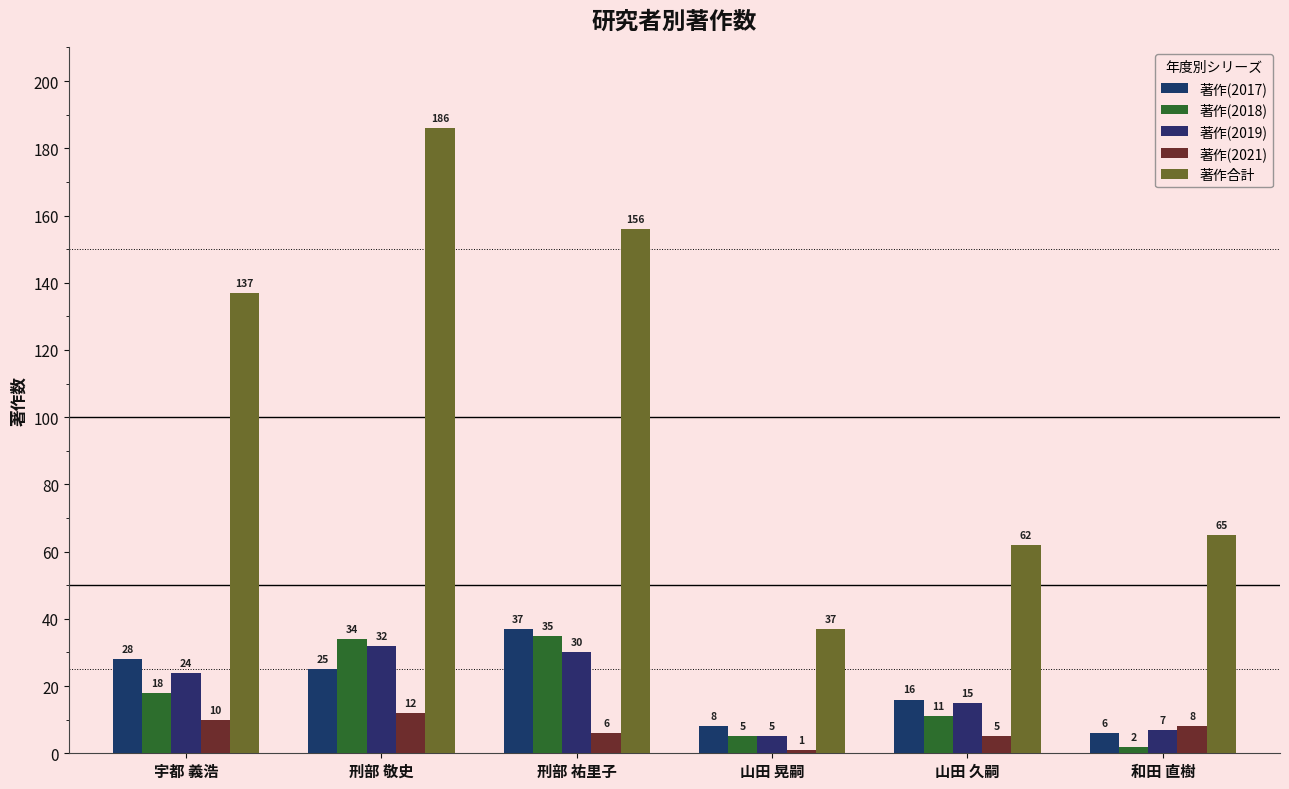

Reading left to right, transcribe all the data shown in this chart.

著作(2017): 宇都 義浩=28	刑部 敬史=25	刑部 祐里子=37	山田 晃嗣=8	山田 久嗣=16	和田 直樹=6
著作(2018): 宇都 義浩=18	刑部 敬史=34	刑部 祐里子=35	山田 晃嗣=5	山田 久嗣=11	和田 直樹=2
著作(2019): 宇都 義浩=24	刑部 敬史=32	刑部 祐里子=30	山田 晃嗣=5	山田 久嗣=15	和田 直樹=7
著作(2021): 宇都 義浩=10	刑部 敬史=12	刑部 祐里子=6	山田 晃嗣=1	山田 久嗣=5	和田 直樹=8
著作合計: 宇都 義浩=137	刑部 敬史=186	刑部 祐里子=156	山田 晃嗣=37	山田 久嗣=62	和田 直樹=65